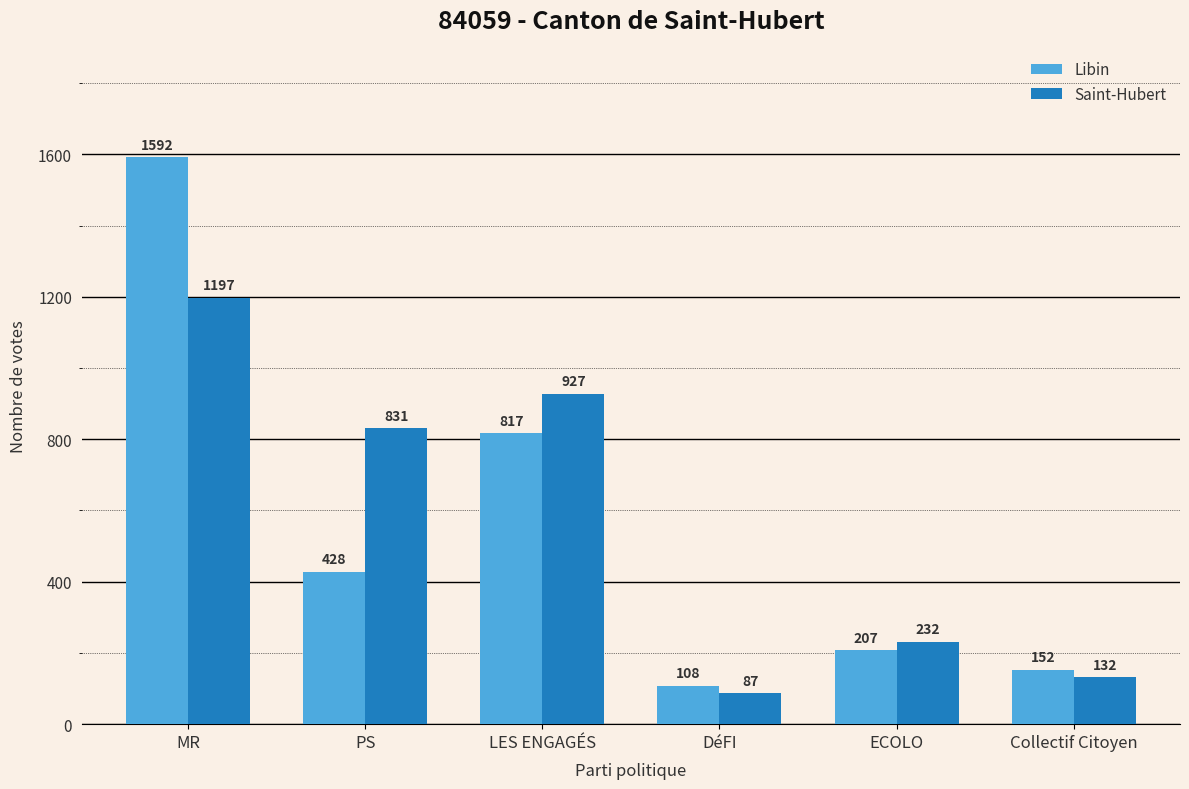

At which category is the sum across all series the highest?

MR